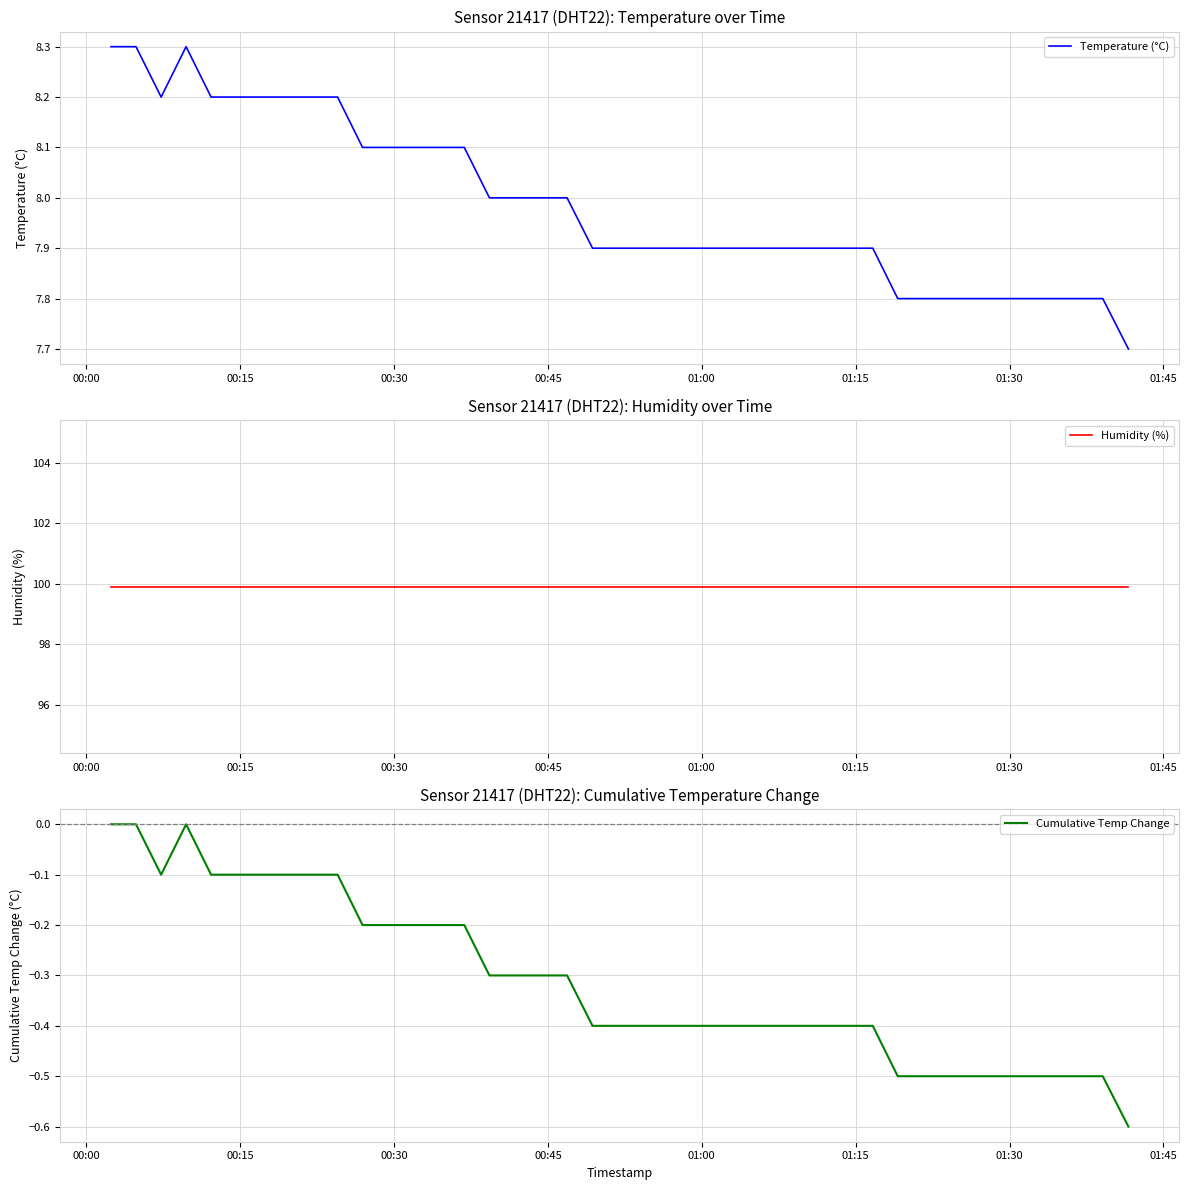

What is the highest value of the Temperature (°C) series?

8.3